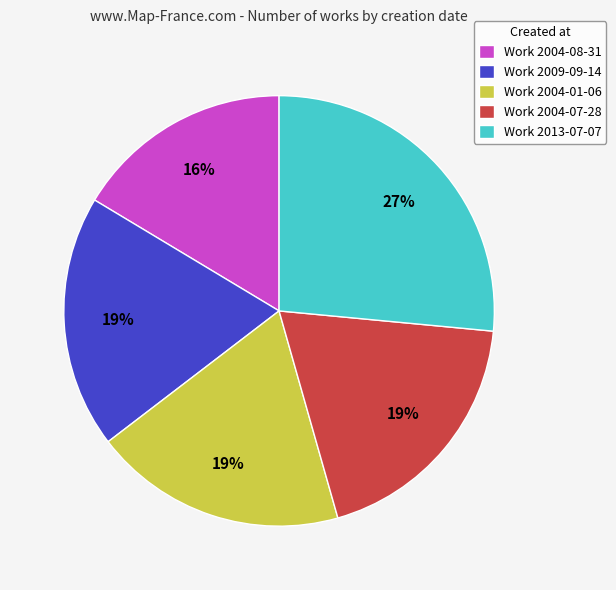

Is the sum of Work 2004-08-31 and Work 2004-07-28 greater than half?

No